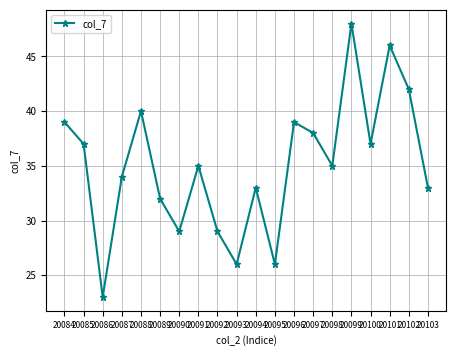

Approximately how many times larger is the value at 20098 compared to 20091?

1.0